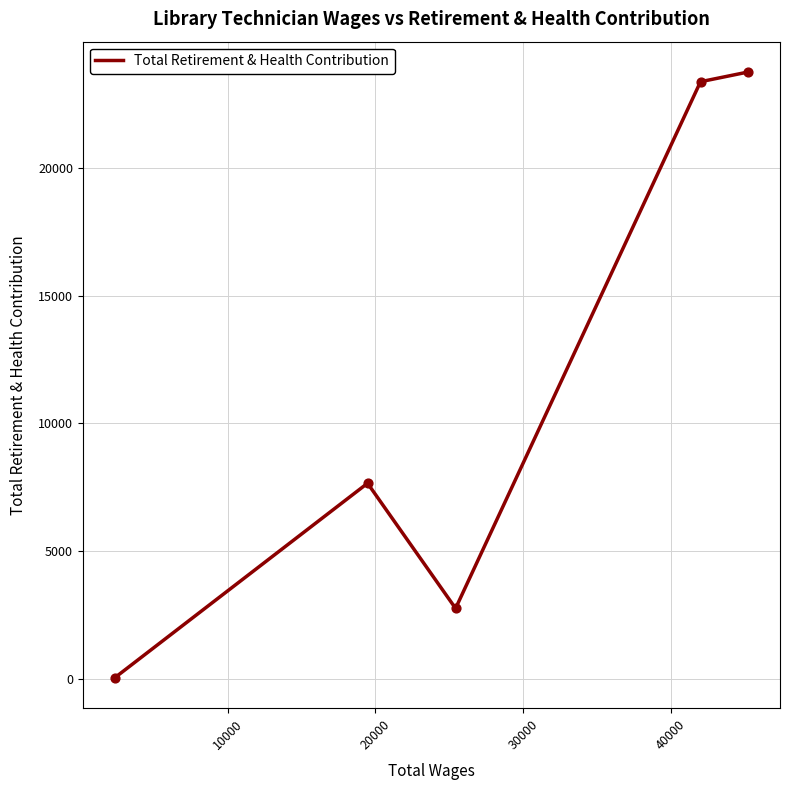

What is the difference between the maximum and minimum values?

23722